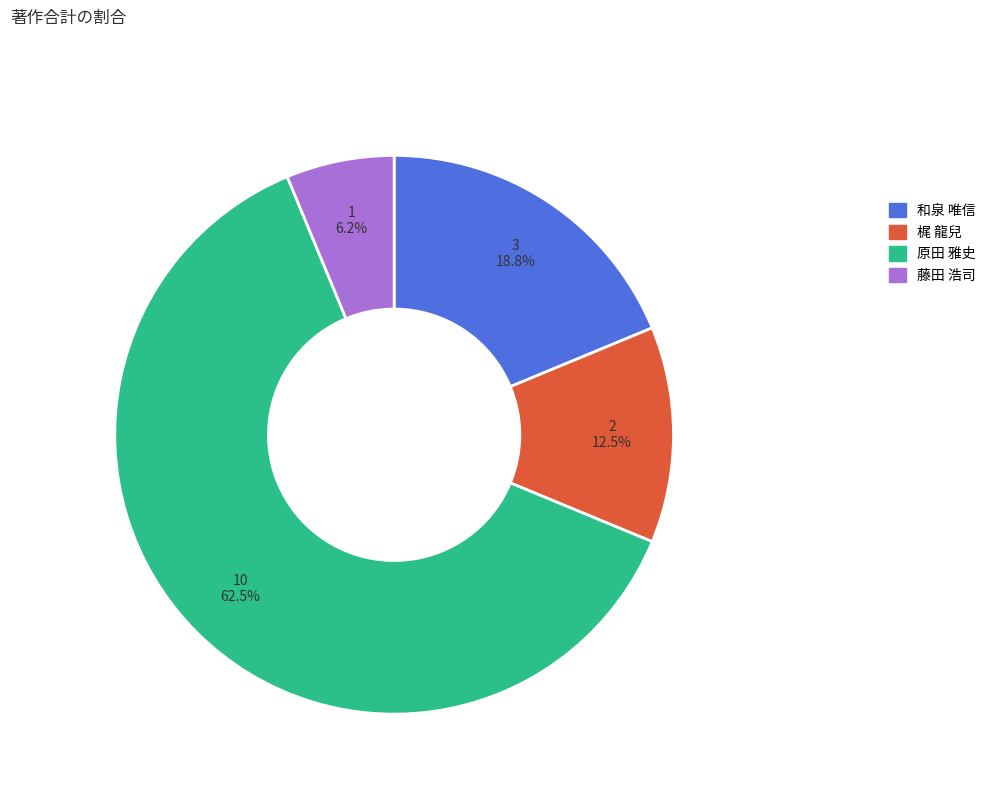

To the nearest percent, what is the average slice percentage?

25%